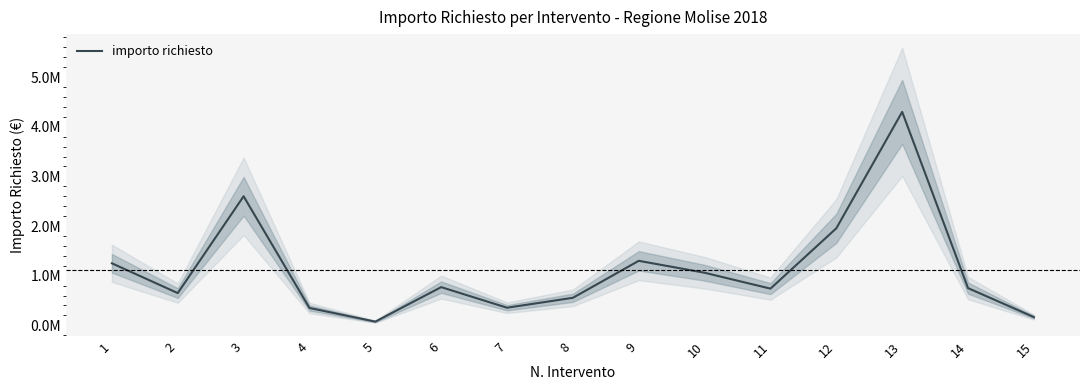

The chart shows a value of 1250000.0 at 1. True or false?

True